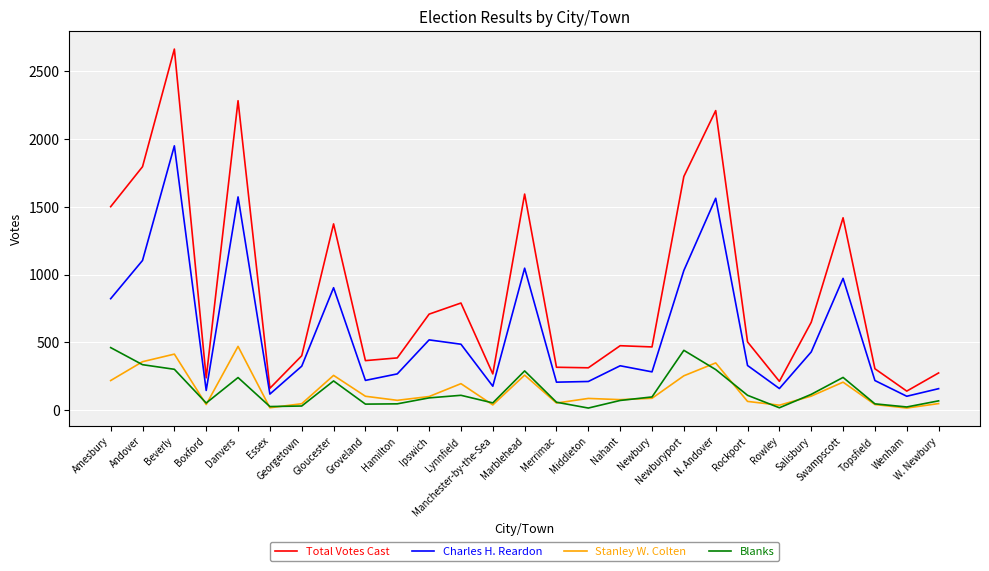

Is the value of Charles H. Reardon at Wenham greater than the value of Total Votes Cast at Swampscott?

No